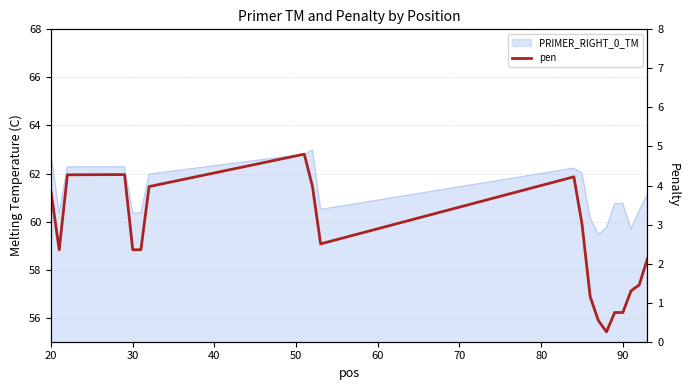

How many values exceed 2?

13